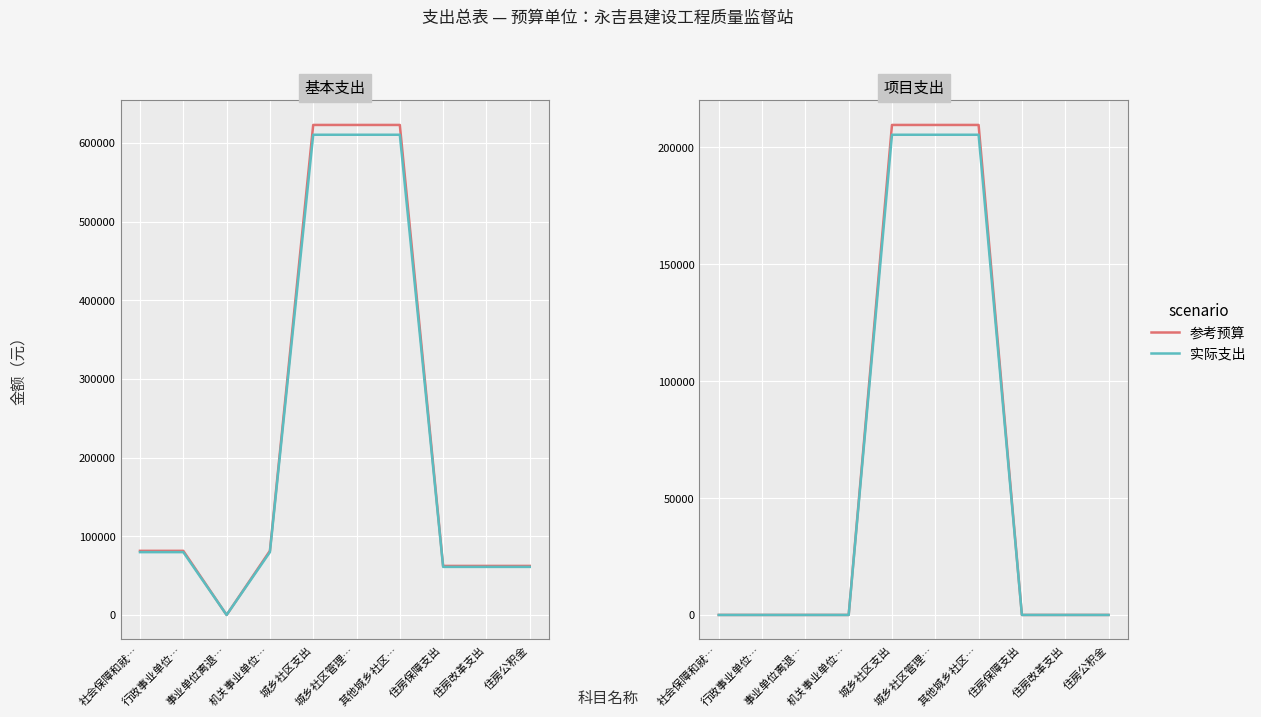

List the labels in order of 实际支出 value, largest first.

城乡社区支出, 城乡社区管理…, 其他城乡社区…, 社会保障和就…, 行政事业单位…, 事业单位离退…, 机关事业单位…, 住房保障支出, 住房改革支出, 住房公积金